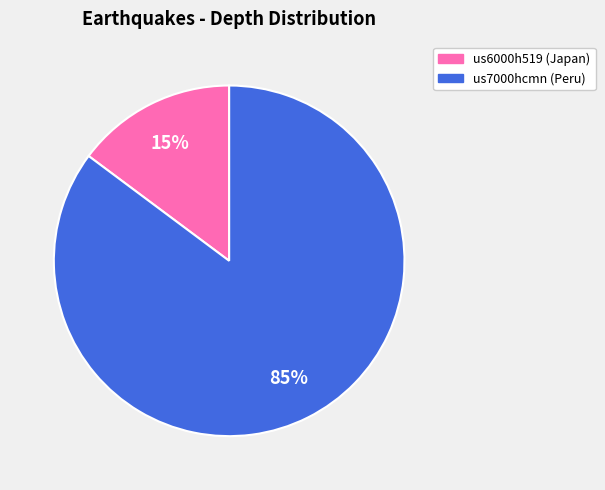

To the nearest percent, what portion does us6000h519 represent?

15%